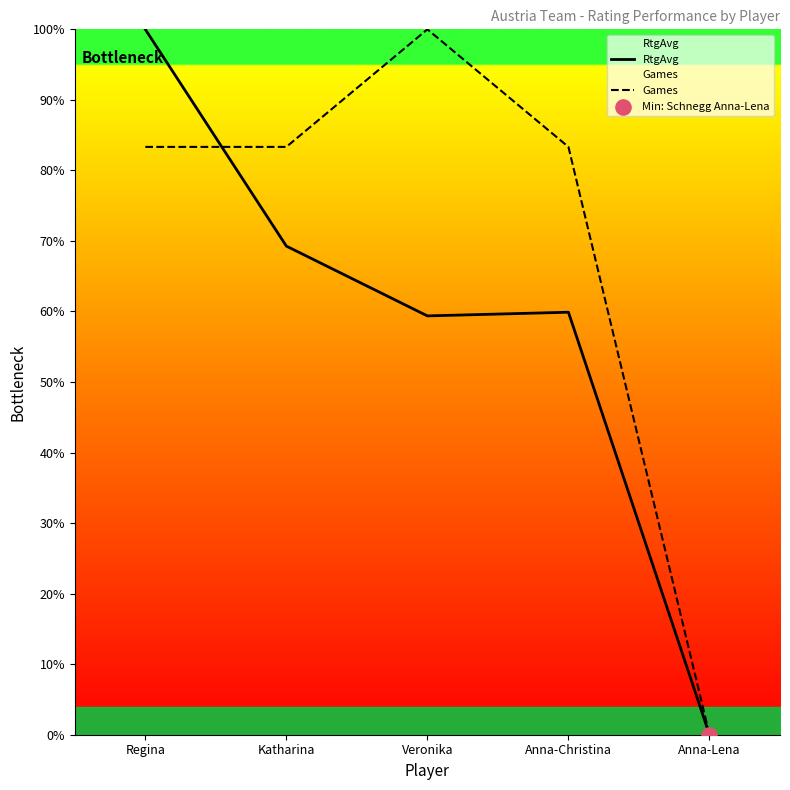

Which series has the largest Y range (max minus min)?

RtgAvg